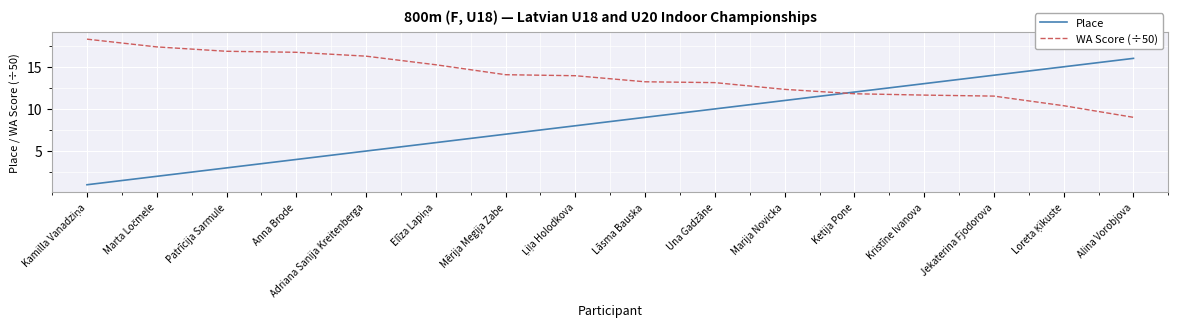

Where do Place and WA Score (÷50) first cross each other?

Marija Novicka and Ketija Pone